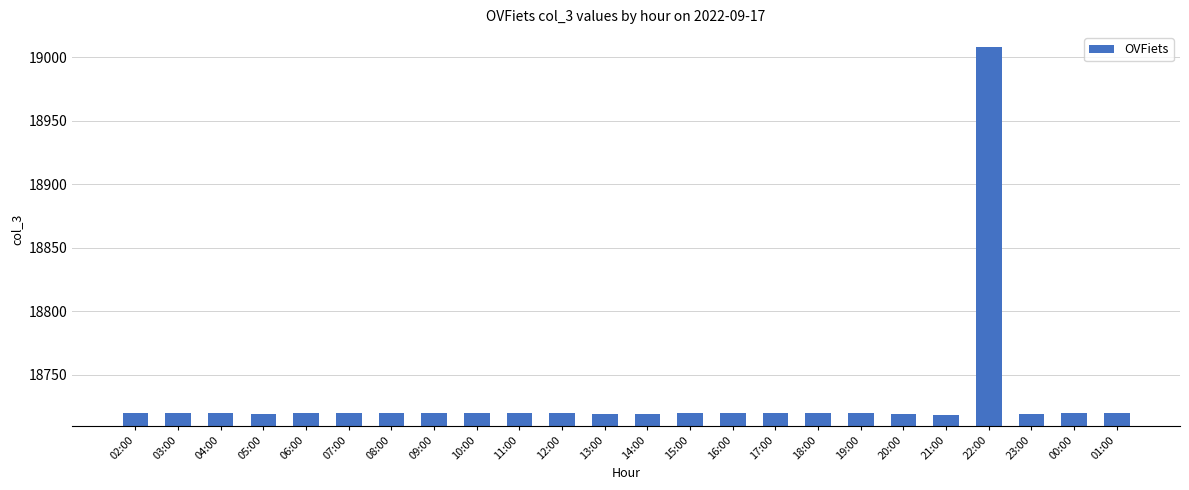

What is the minimum value shown in the chart?

18718